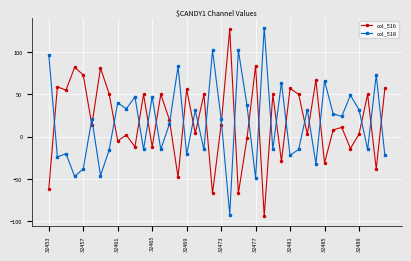

What is the sum of all col_516 values?

747